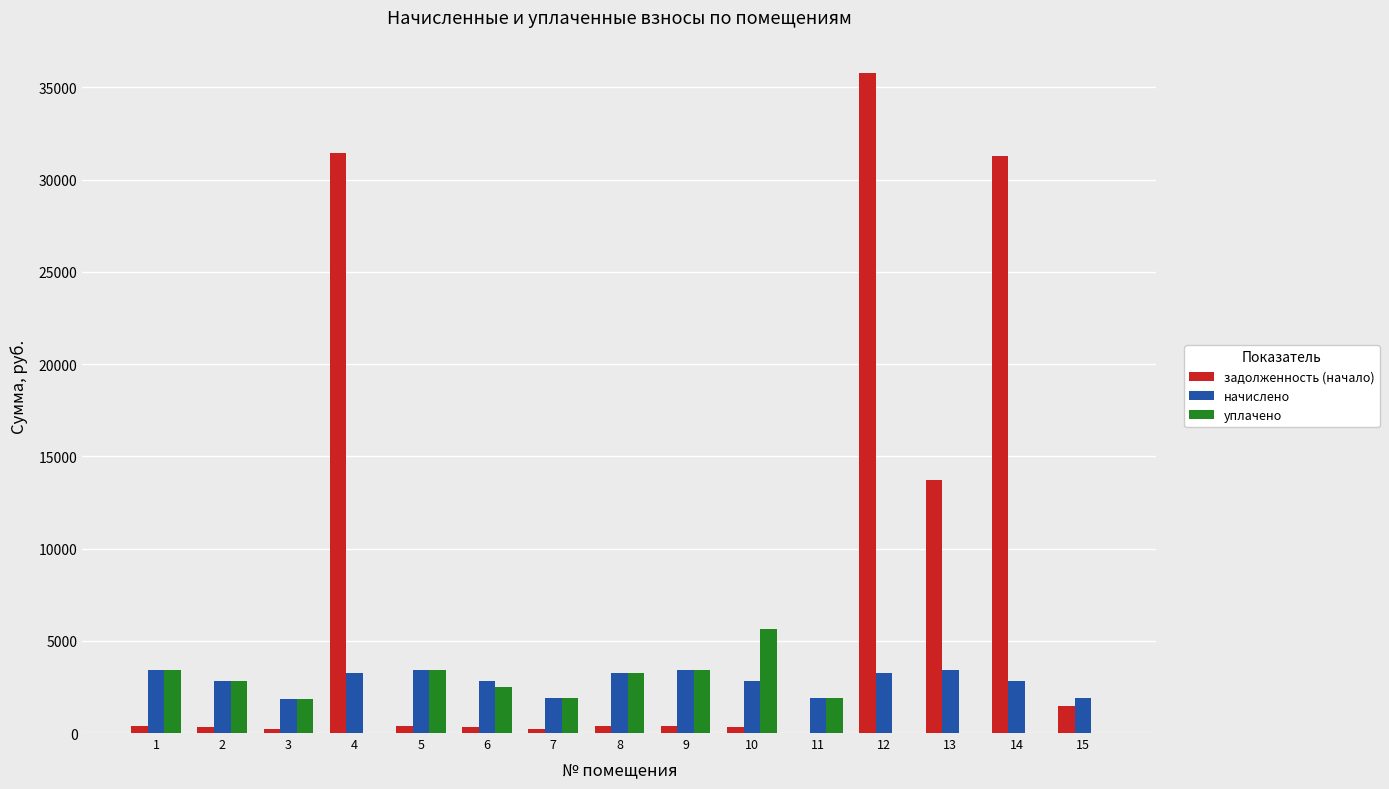

How many series are shown in this chart?

3